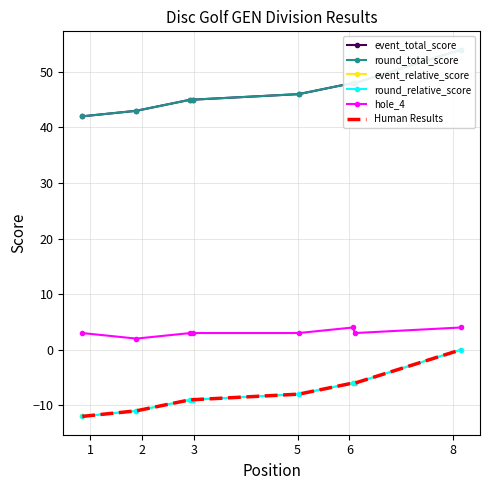

How many data points in round_relative_score are above -8?

3